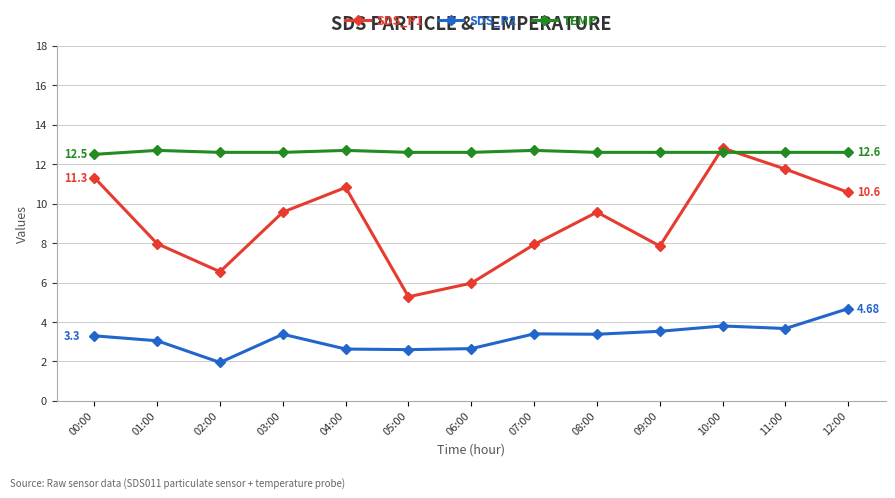

What is the average value of the TEMP series?

12.6